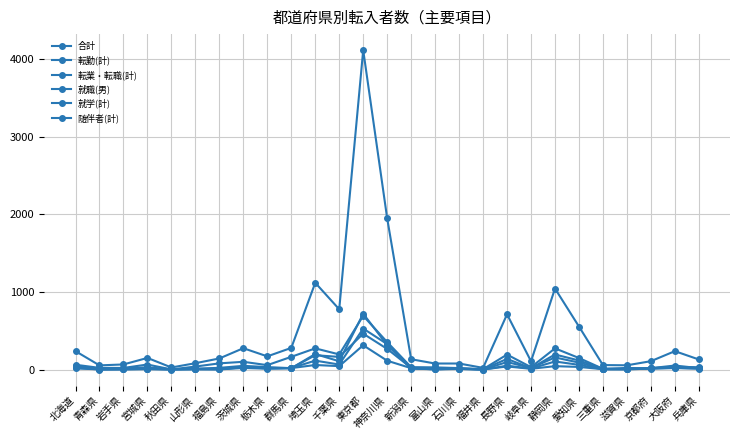

At which label is 就職(男) closest to 264?

神奈川県